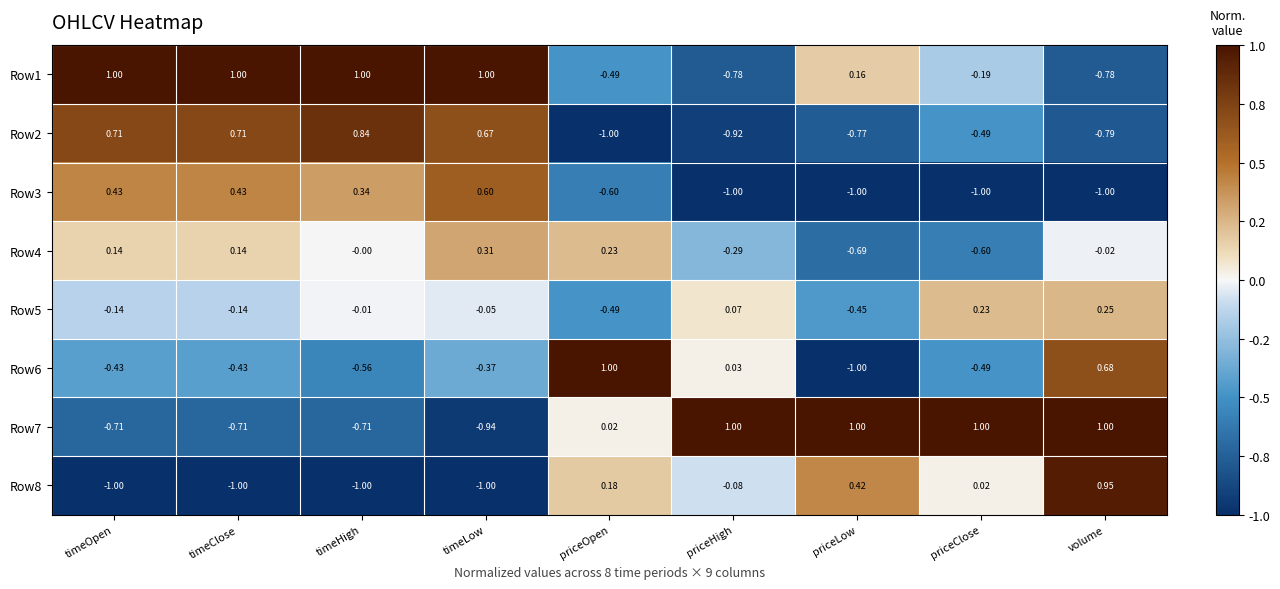

At which label is Row7 closest to 0?

priceOpen